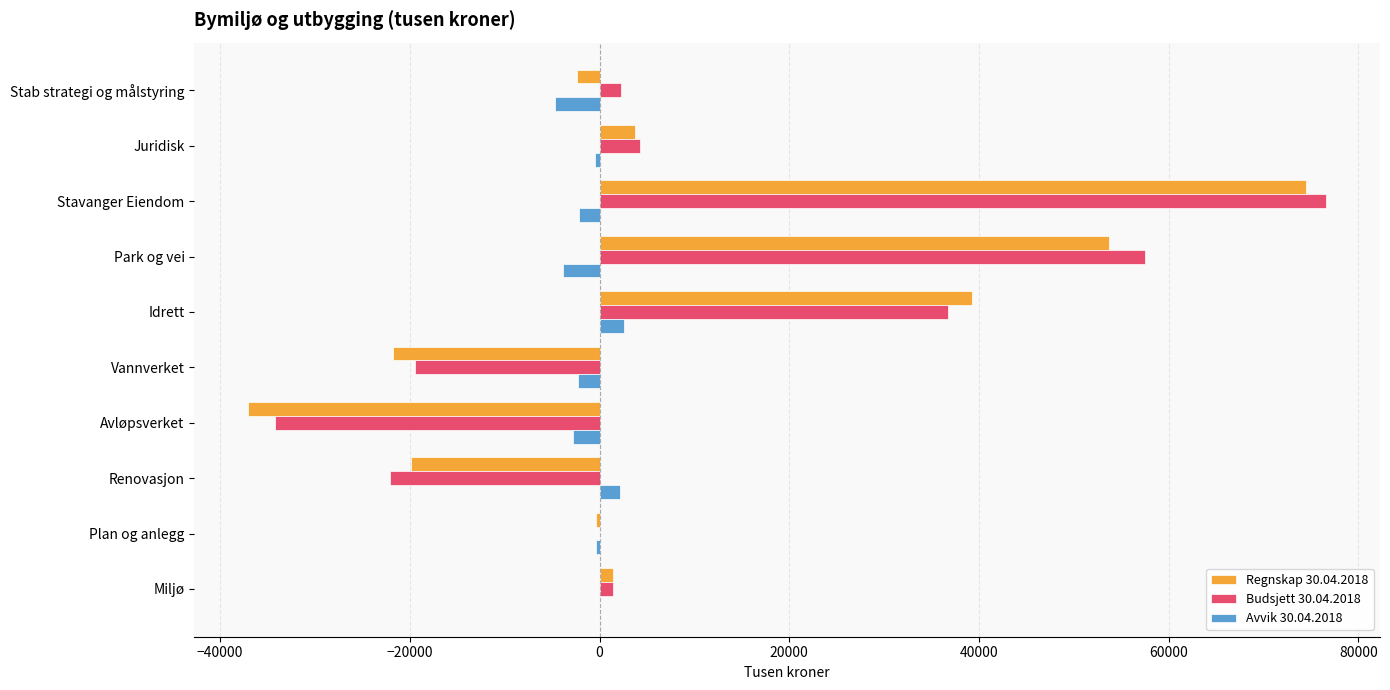

How many categories are shown in the chart?

10